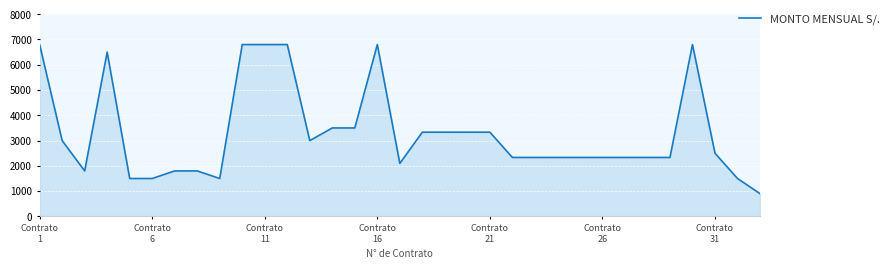

What is the smallest value displayed?

900